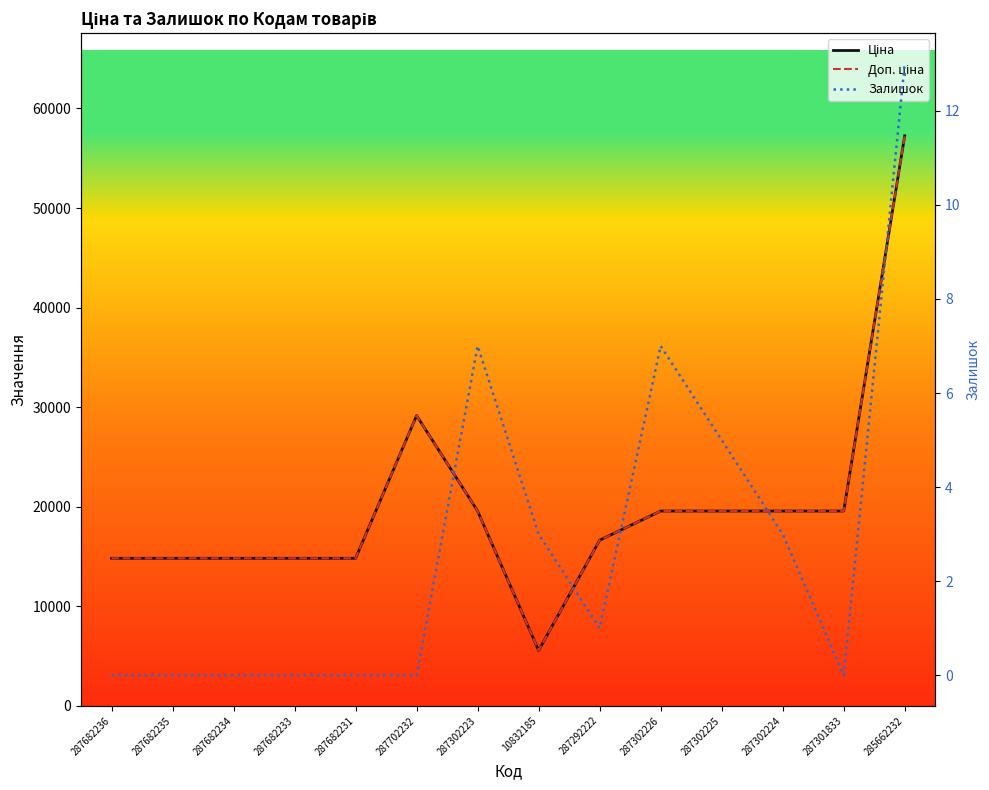

Does the chart display data point markers on the line(s)?

No